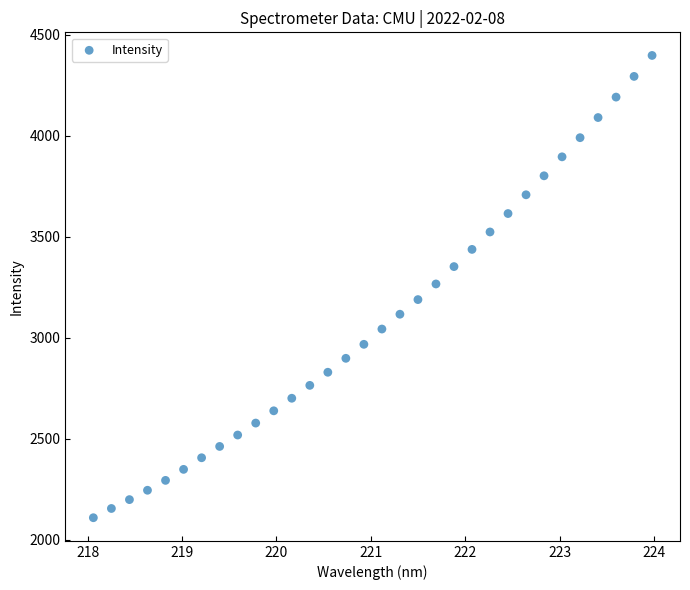

What is the range of X values (max minus min)?

5.9